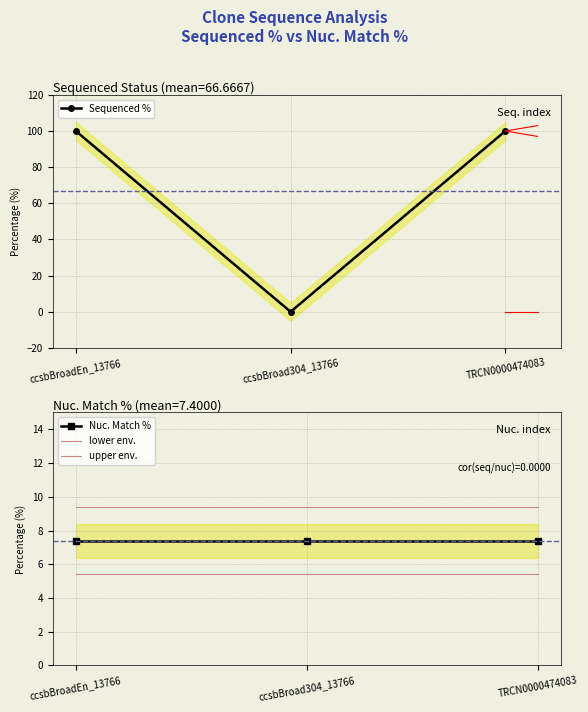

What is the sum of all upper env. values?

28.2